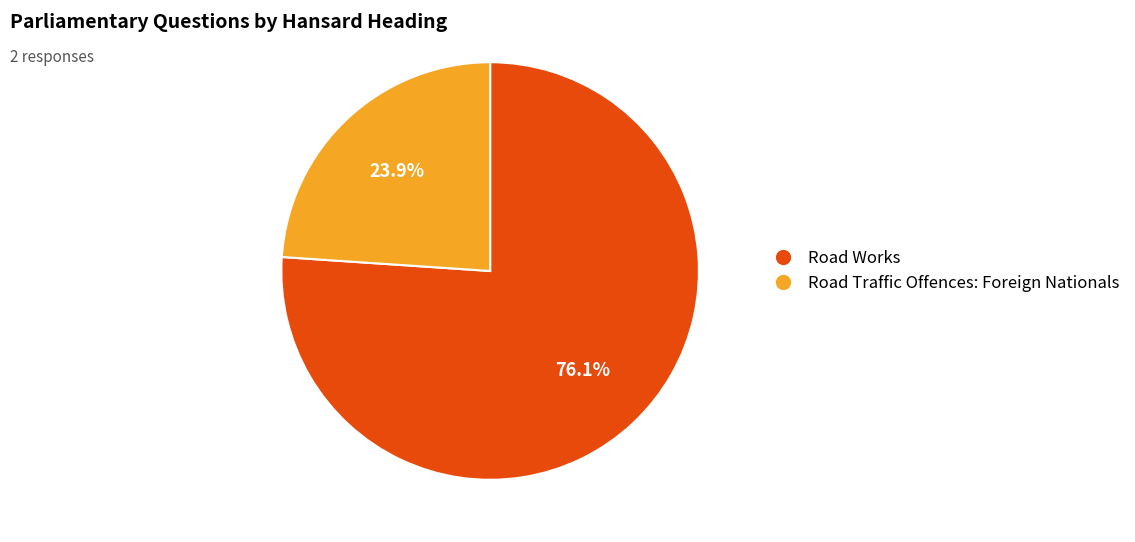

Which slice is the smallest?

Road Traffic Offences: Foreign Nationals